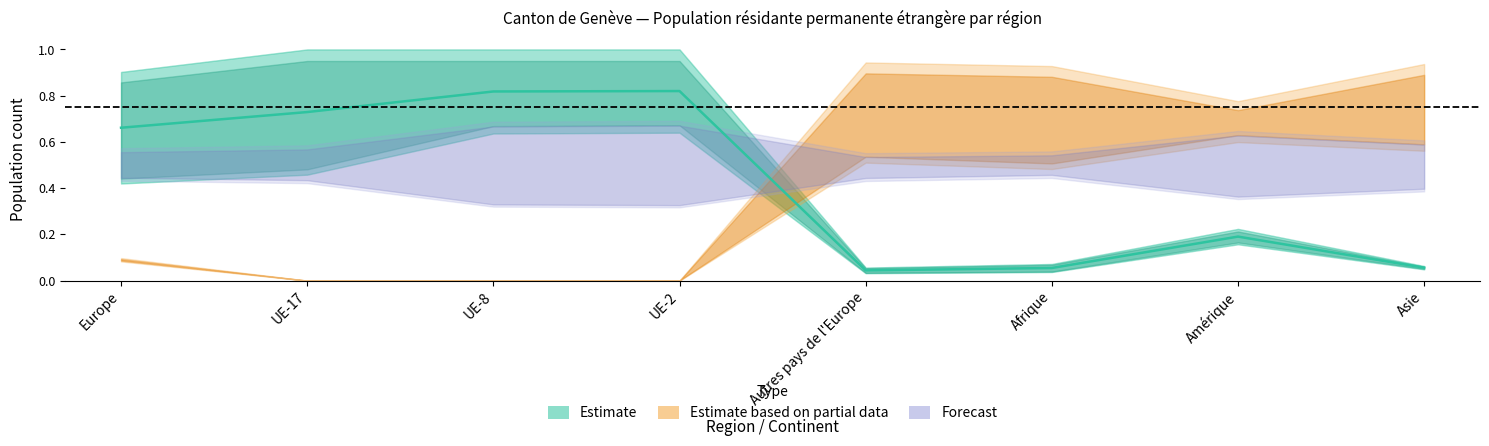

Rank the categories by value from highest to lowest.

UE-2, UE-8, UE-17, Europe, Amérique, Asie, Afrique, Autres pays de l'Europe